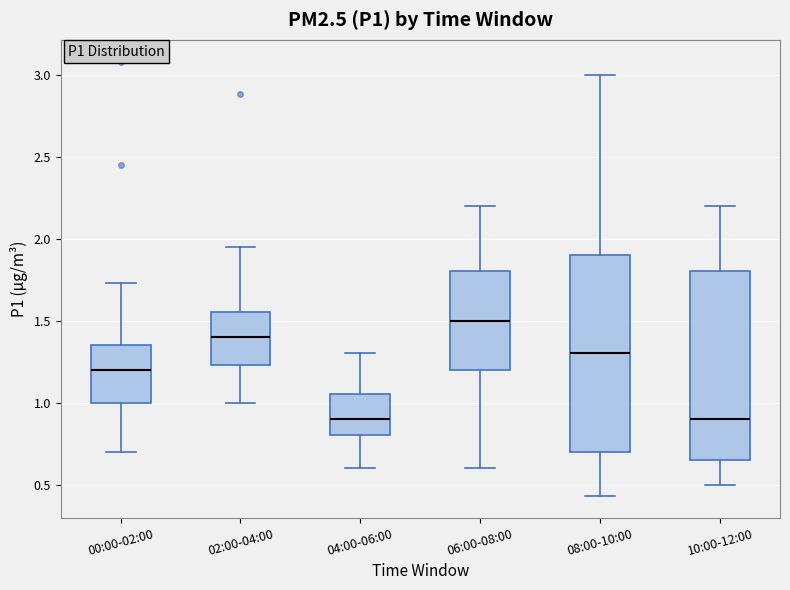

Comparing the boxes themselves (not the whiskers), which one is the tallest?

08:00-10:00